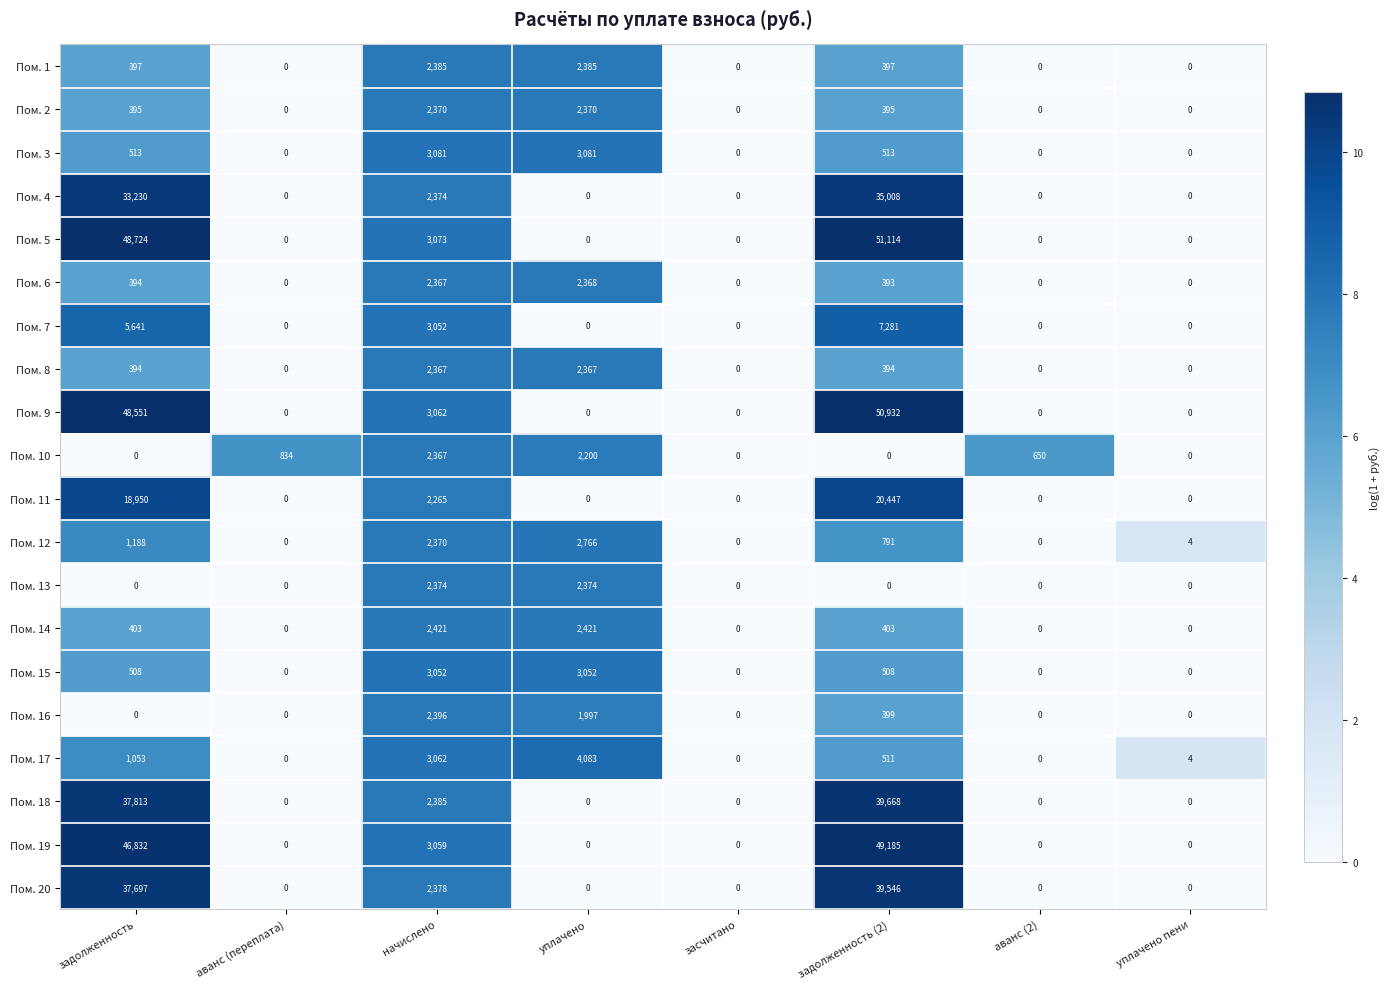

How many Пом. 16 values are between 0 and 1997?

7